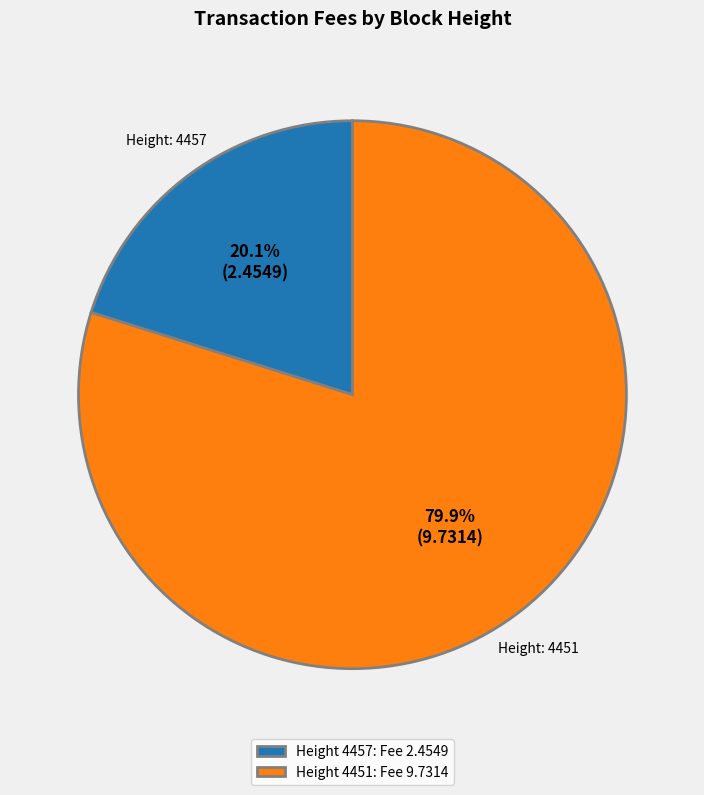

To the nearest percent, what is the average slice percentage?

50%